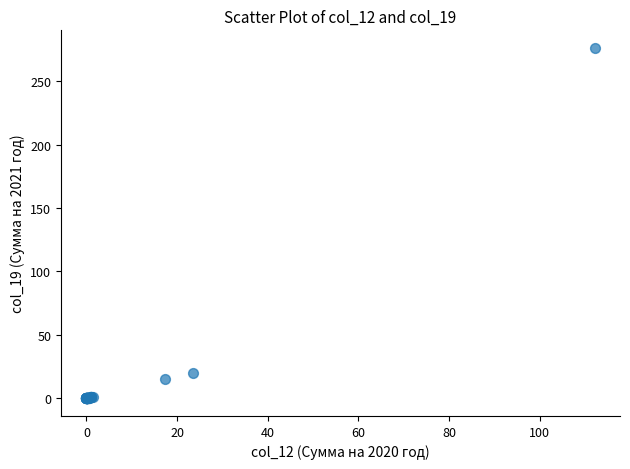

What Y value in the scatter plot is closest to 138?

20.3